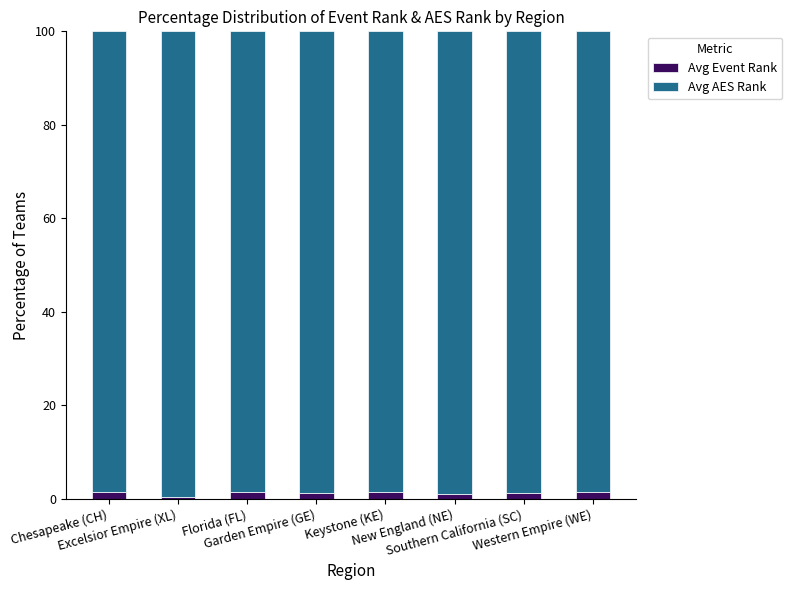

What is the average value of the Avg Event Rank series?

1.2